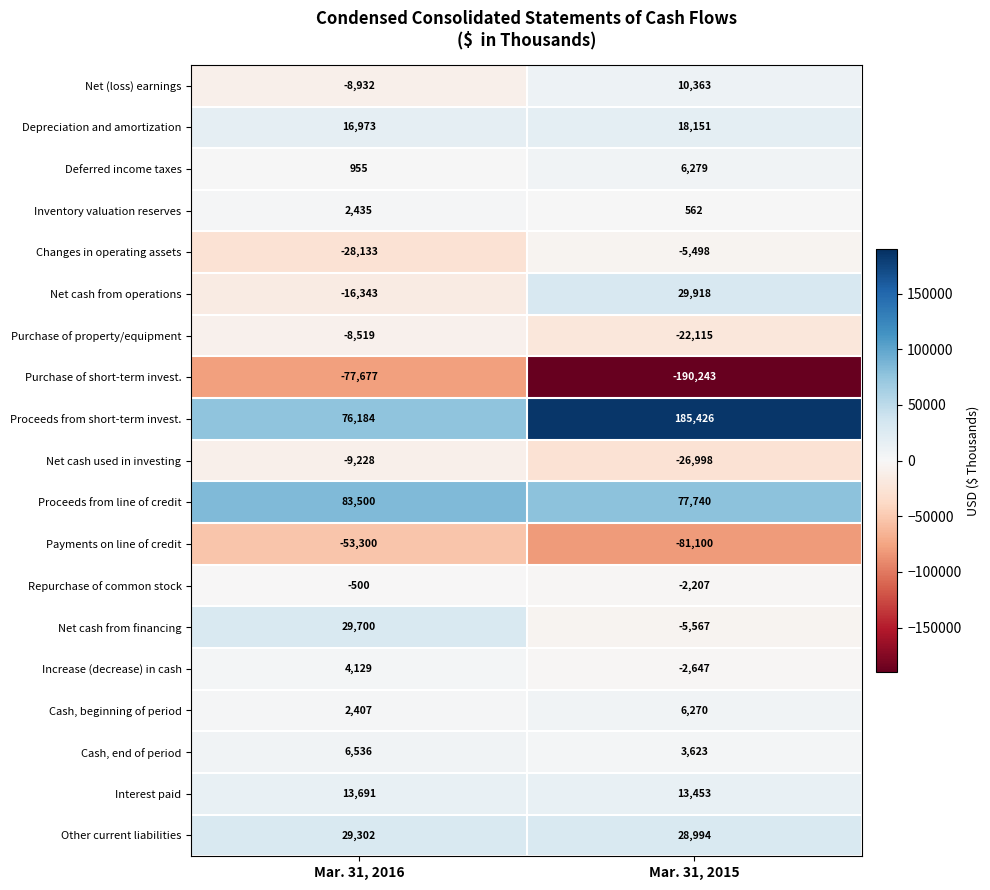

Which series has the largest total across all categories?

Proceeds from short-term invest.